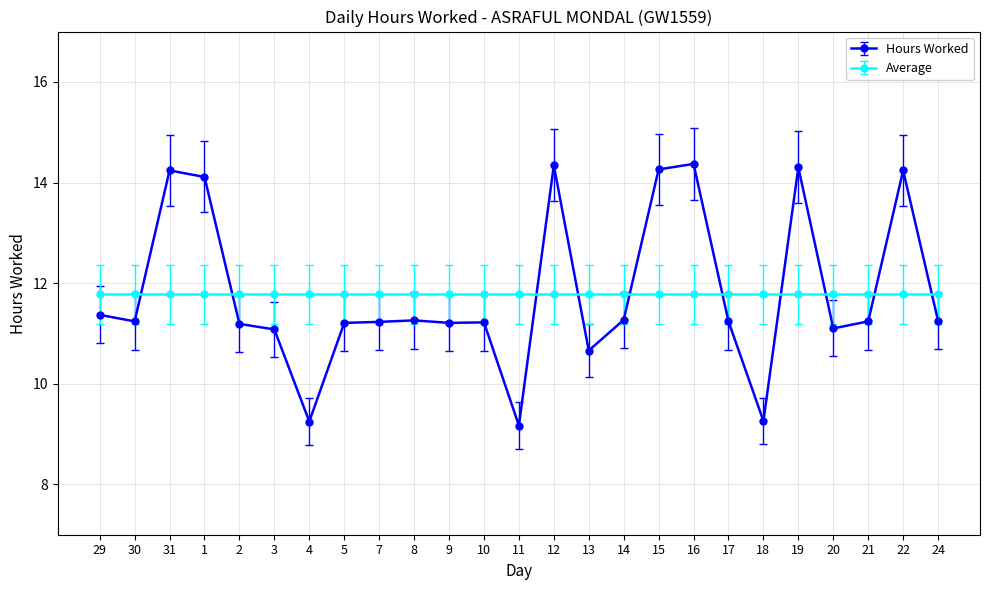

What is the difference between the highest and lowest values at 22?

2.5